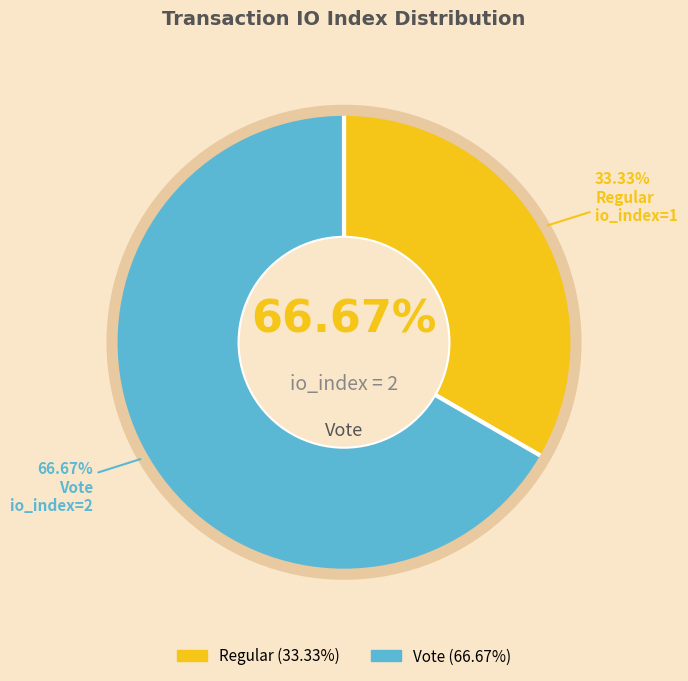

To the nearest percent, what portion does Regular represent?

33%